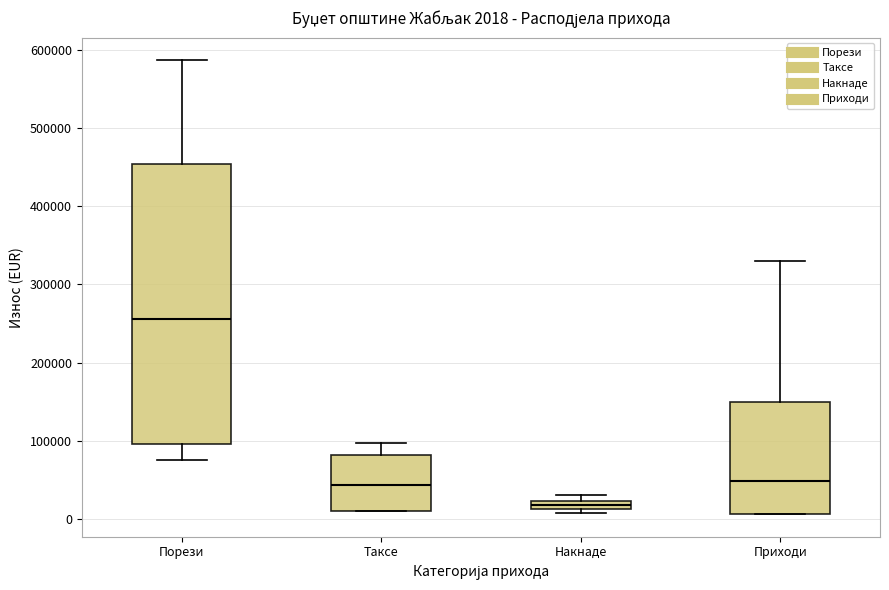

Which box is the tallest, from its lower edge to its upper edge?

Порези